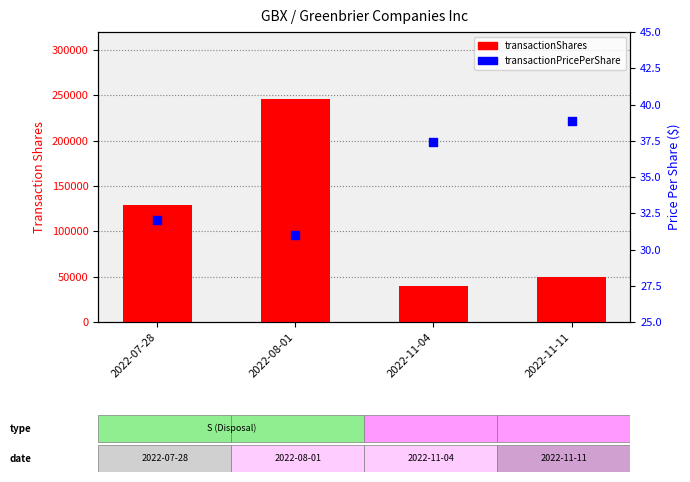

Which series has the widest spread of Y values?

transactionShares